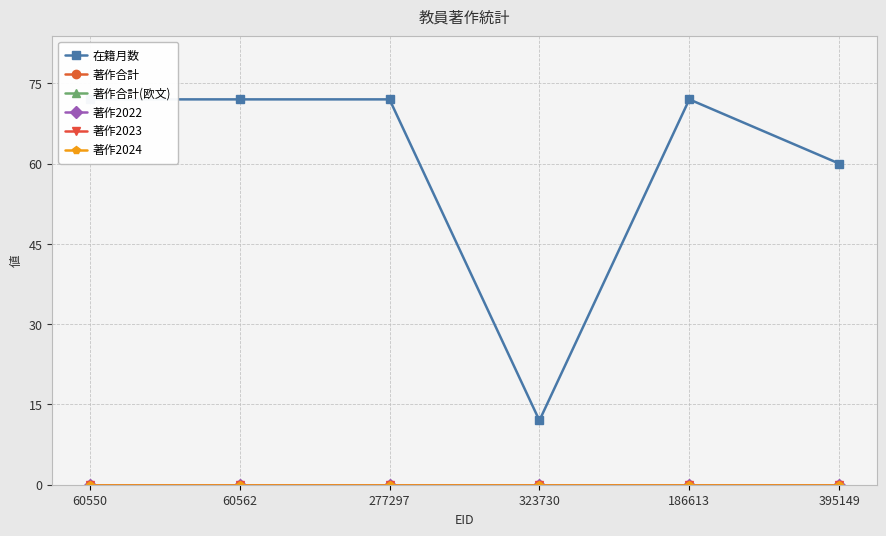

Between 60550 and 60562, which series saw the biggest shift?

在籍月数